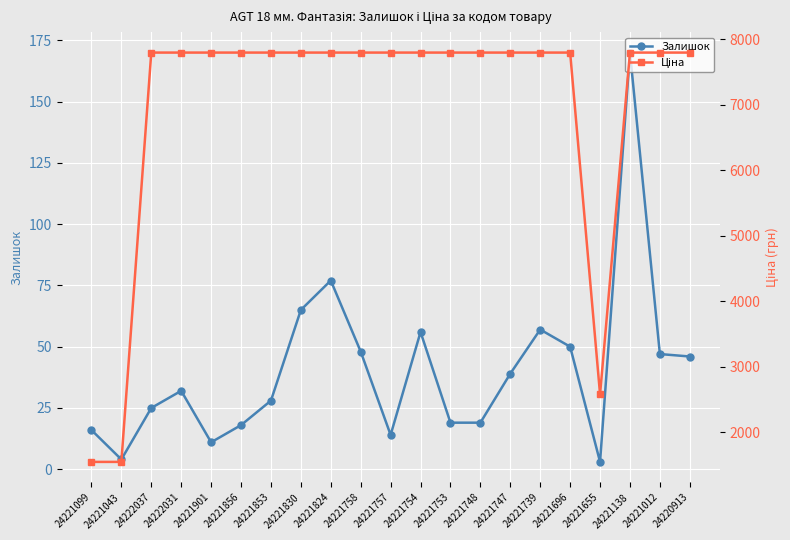

What is the minimum value shown in the chart?

3.0